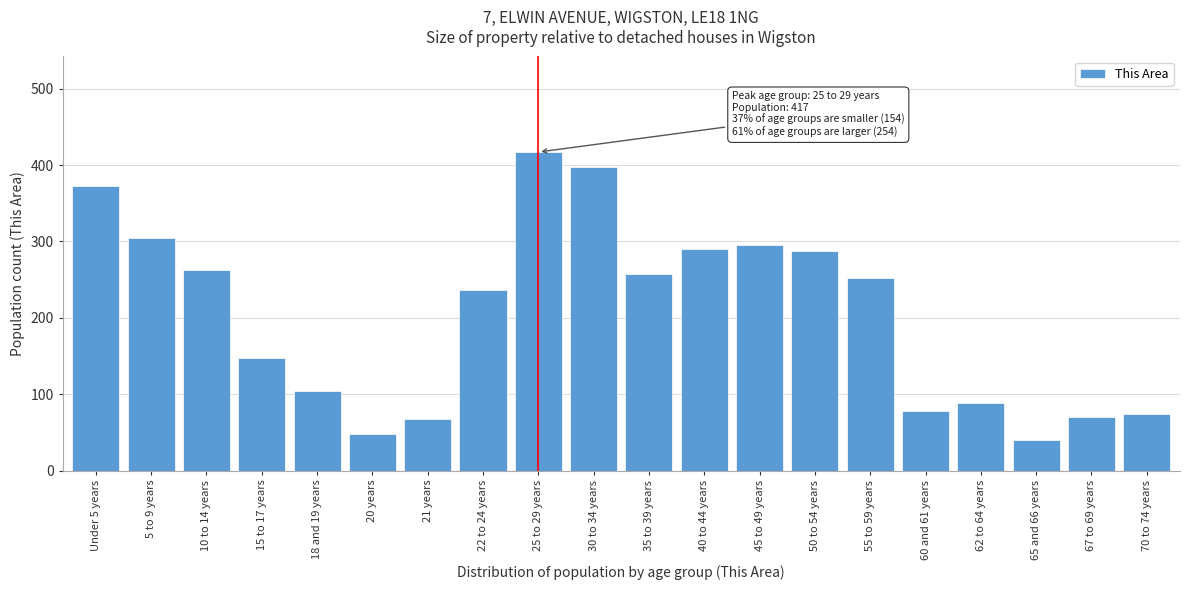

Reading left to right, list all the values displayed in this chart.

373	305	263	147	104	48	67	236	417	397	258	290	295	287	252	78	88	40	70	74